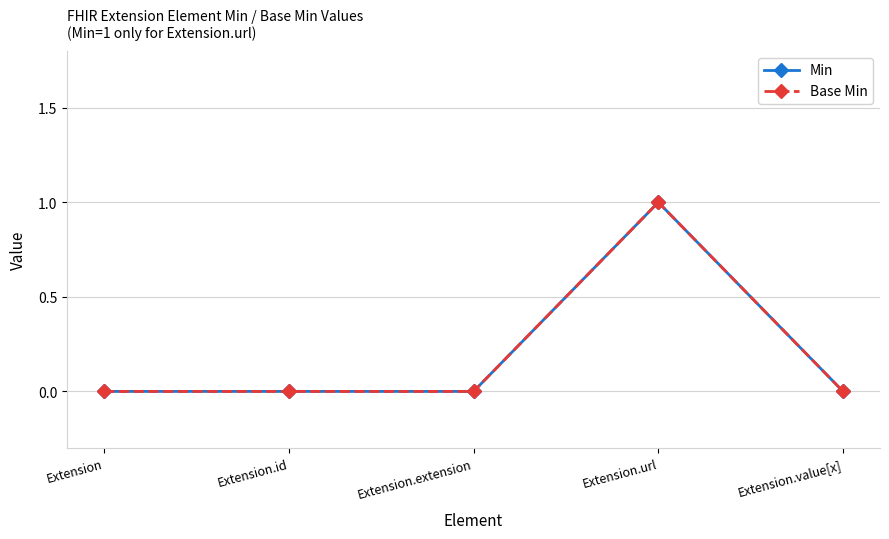

Reading left to right, what are all the values shown in this chart?

Min: 0	0	0	1	0
Base Min: 0	0	0	1	0